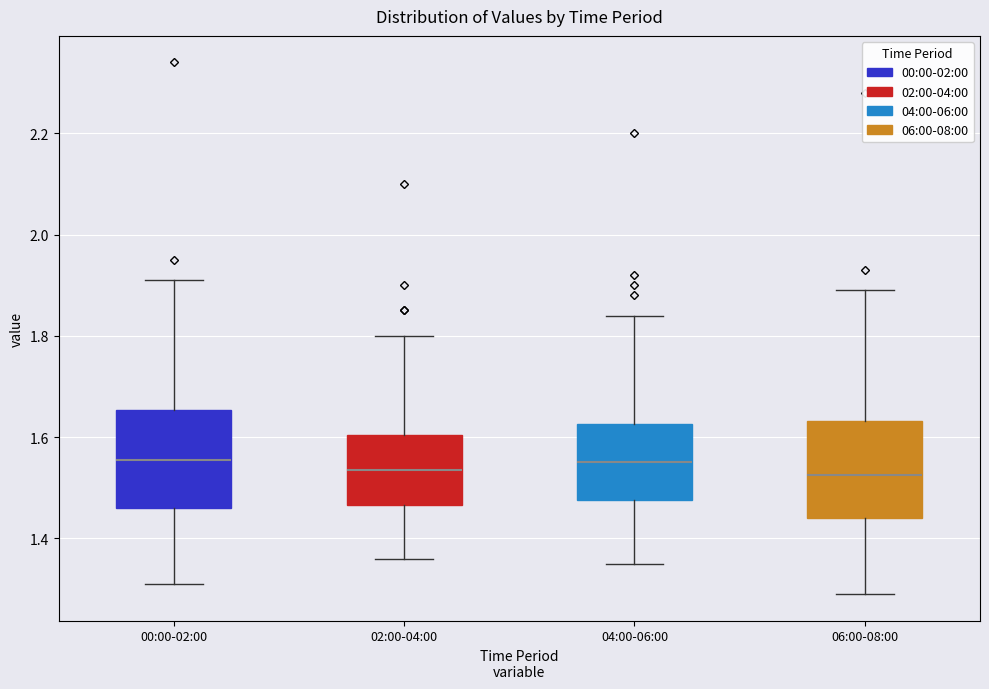

Reading left to right, transcribe this box plot: for each box, give where its median line is, the range the box spans, and where its two whiskers end, as read against the y-axis. The values are not printed on the chart, so give them approximately, as read against the axis.

00:00-02:00: median 1.56, box 1.46 to 1.66, whiskers 1.32 to 1.92
02:00-04:00: median 1.54, box 1.46 to 1.60, whiskers 1.36 to 1.80
04:00-06:00: median 1.56, box 1.48 to 1.62, whiskers 1.36 to 1.84
06:00-08:00: median 1.52, box 1.44 to 1.64, whiskers 1.30 to 1.90